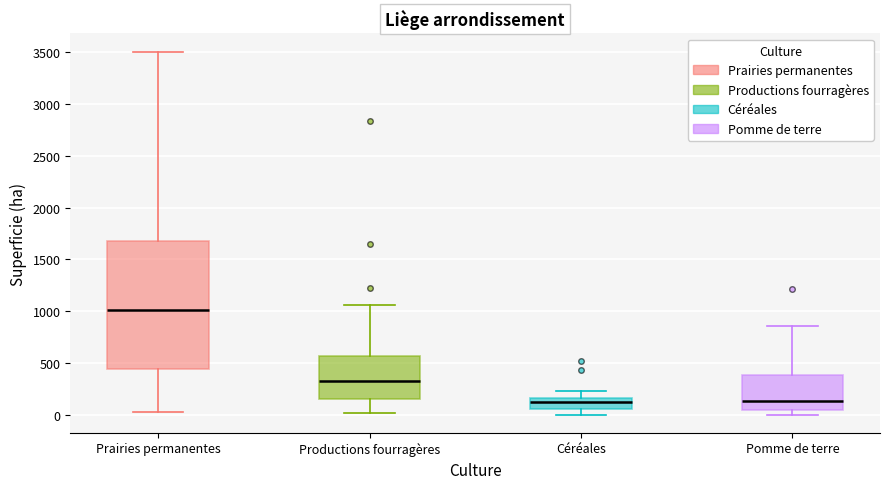

Reading left to right, read every box against the y-axis: the position of its median line, the range the box covers, and the ends of its whiskers. The values are not printed on the chart, so give them approximately, as read against the axis.

Prairies permanentes: median 1000, box 450 to 1700, whiskers 50 to 3500
Productions fourragères: median 350, box 150 to 550, whiskers 0 to 1050
Céréales: median 150 (just below the box's upper edge), box 50 to 150, whiskers 0 to 200
Pomme de terre: median 150, box 50 to 400, whiskers 0 to 850